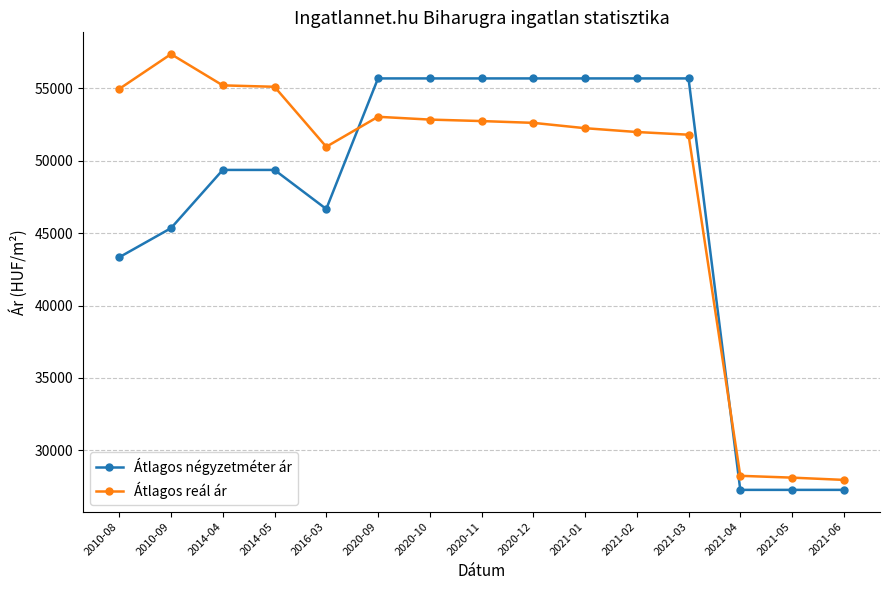

What is the difference between the second highest and minimum values in the Átlagos négyzetméter ár series?

28409